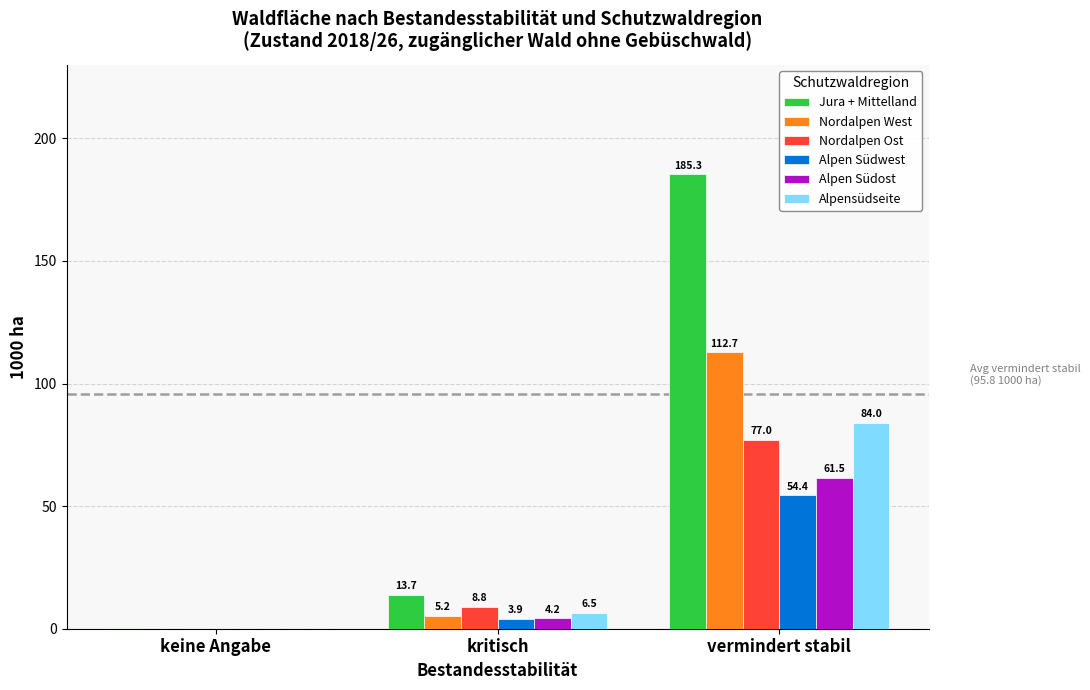

Between kritisch and vermindert stabil, which series saw the biggest shift?

Jura + Mittelland